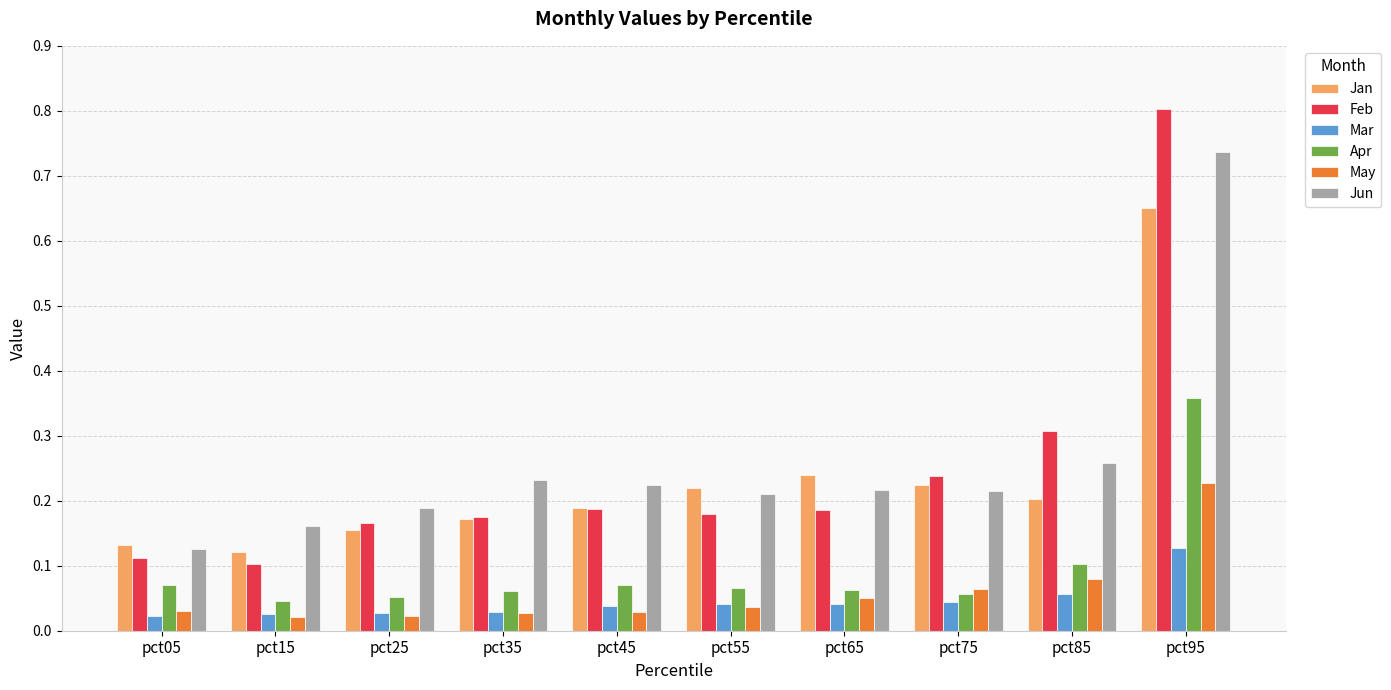

At which label is Feb closest to 0?

pct15